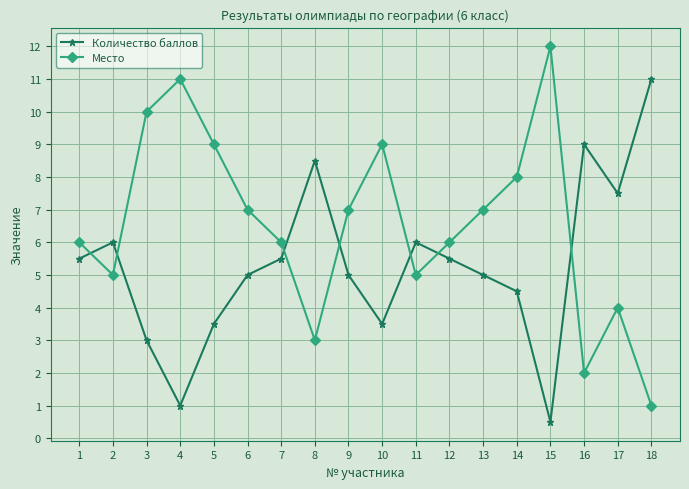

Where is the first local maximum for Количество баллов?

2